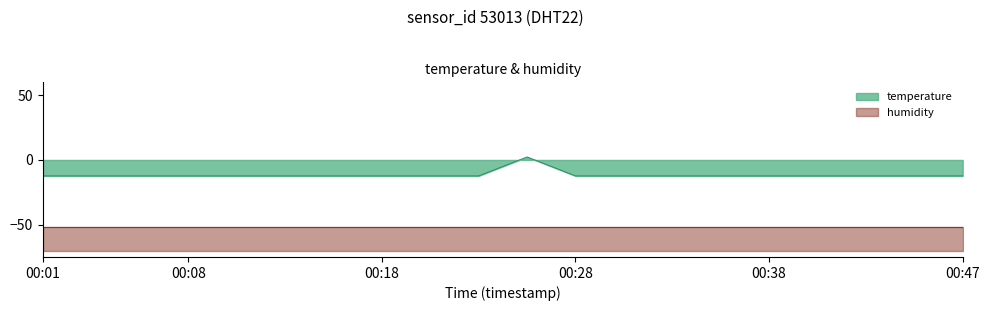

Reading left to right, what are all the values shown in this chart?

-12.3	-12.3	-12.3	-12.3	-12.3	-12.3	-12.3	-12.3	-12.3	-12.3	2.3	-12.3	-12.3	-12.3	-12.3	-12.3	-12.3	-12.3	-12.3	-12.3